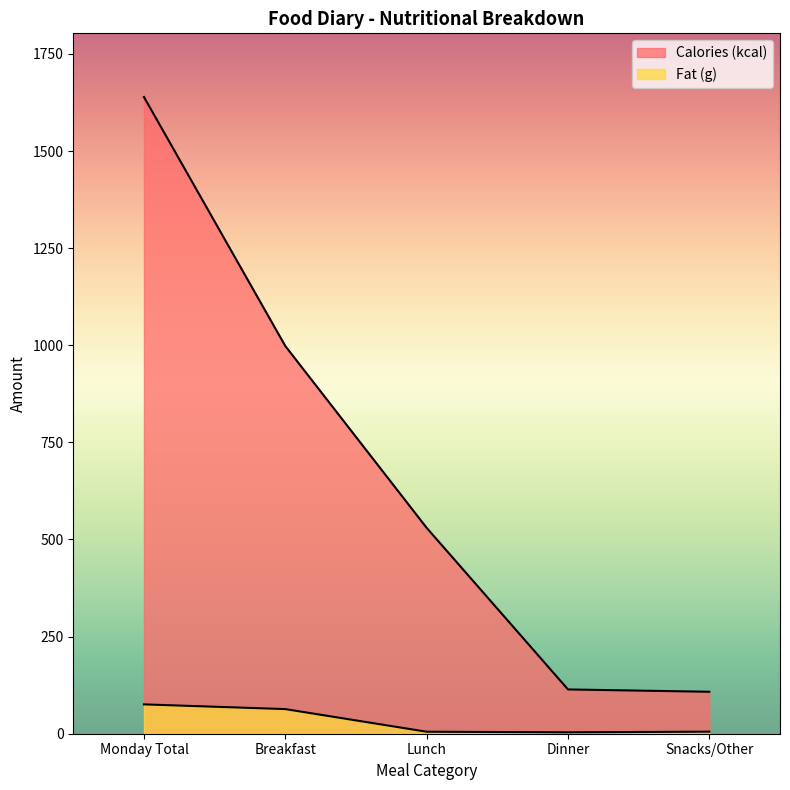

At which category is the sum across all series the highest?

Monday Total